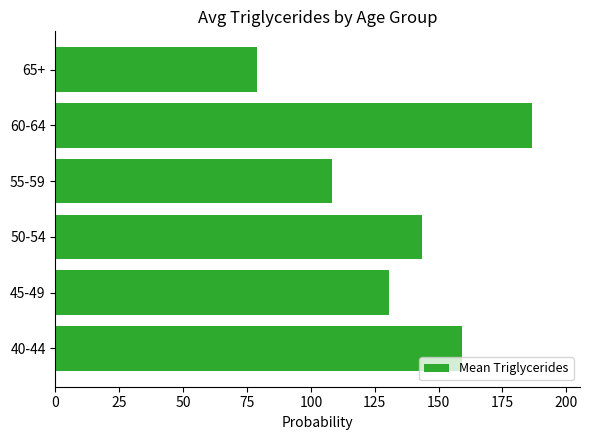

Reading bottom to top, what are all the values shown in this chart?

159.2	130.7	143.4	108.2	186.7	79.0